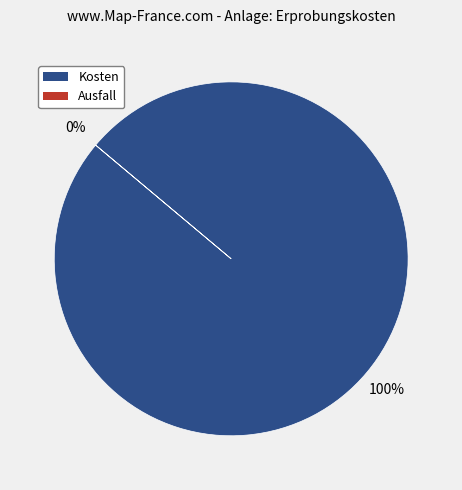

The Ausfall slice represents 10% of the pie. True or false?

False